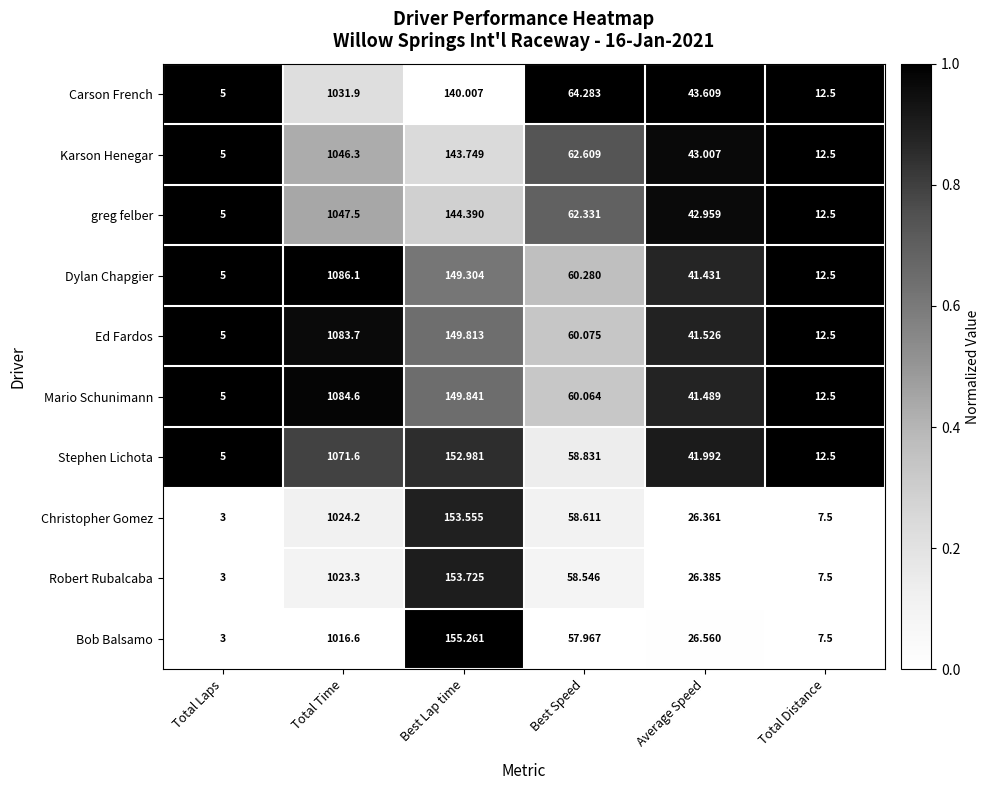

At which label does Carson French first exceed 64?

Total Time